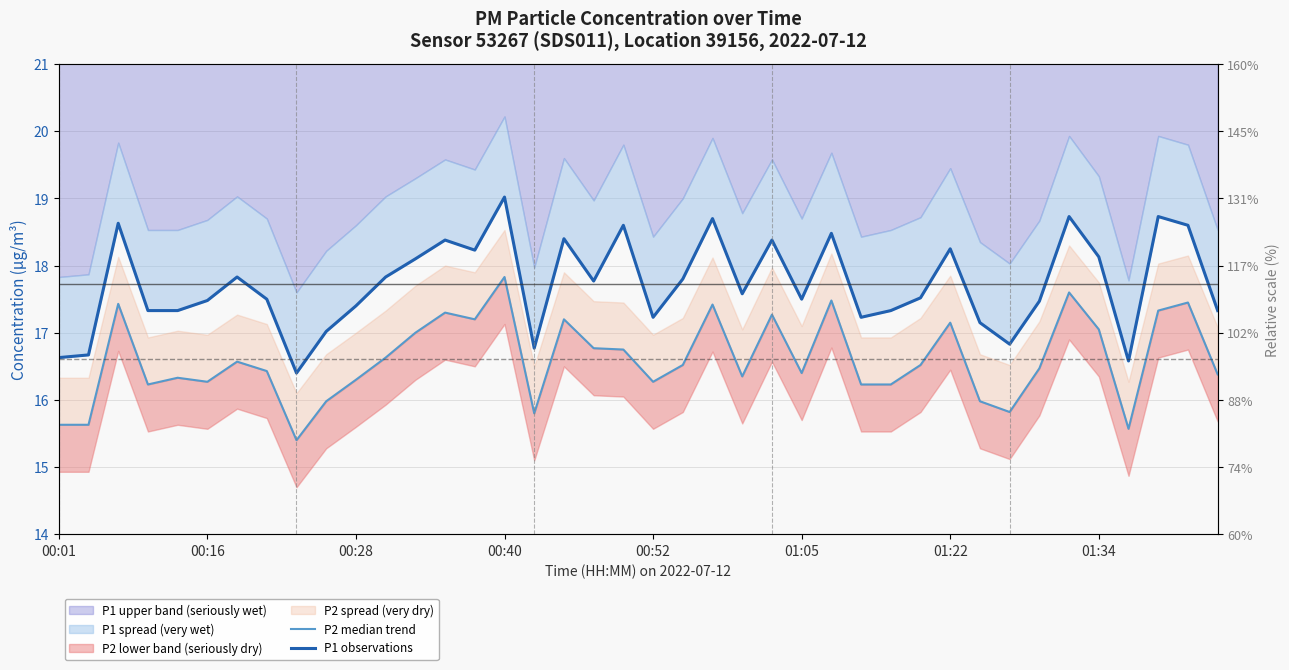

How many lines are shown in the chart?

2